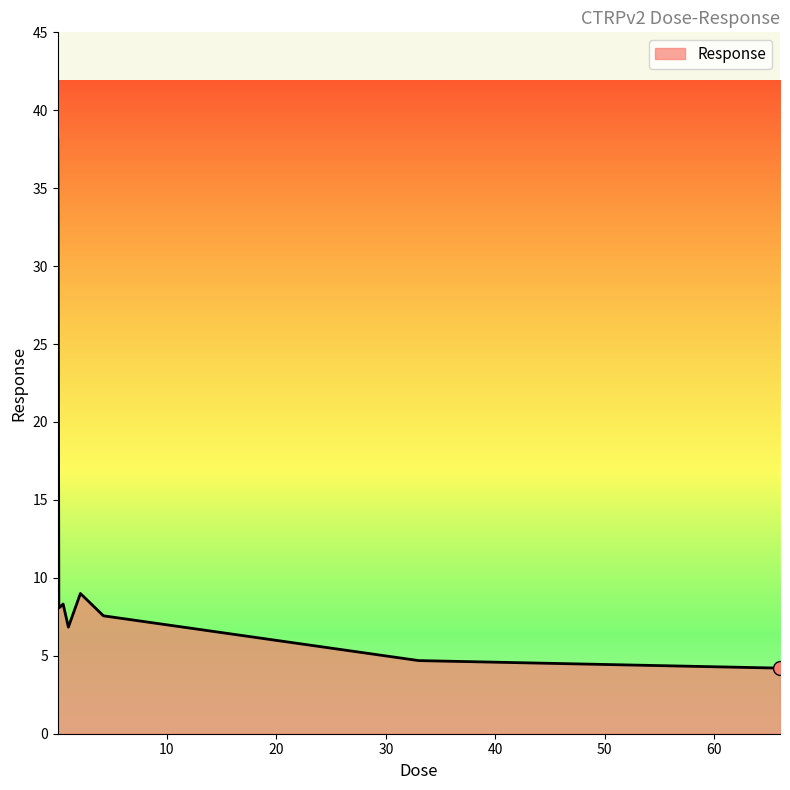

Reading left to right, what are all the values shown in this chart?

38.1	33.2	8.1	8.3	6.8	9.0	7.6	4.7	4.2